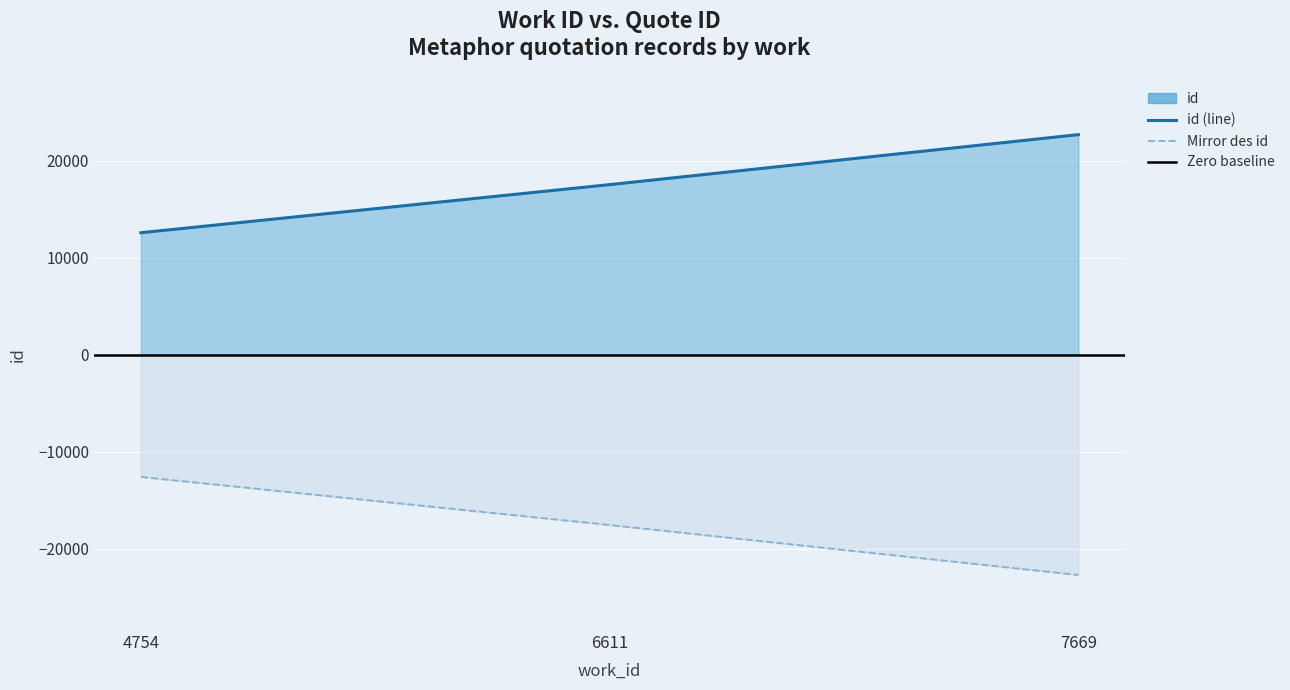

Reading right to left, transcribe all the data shown in this chart.

22693	17541	12584